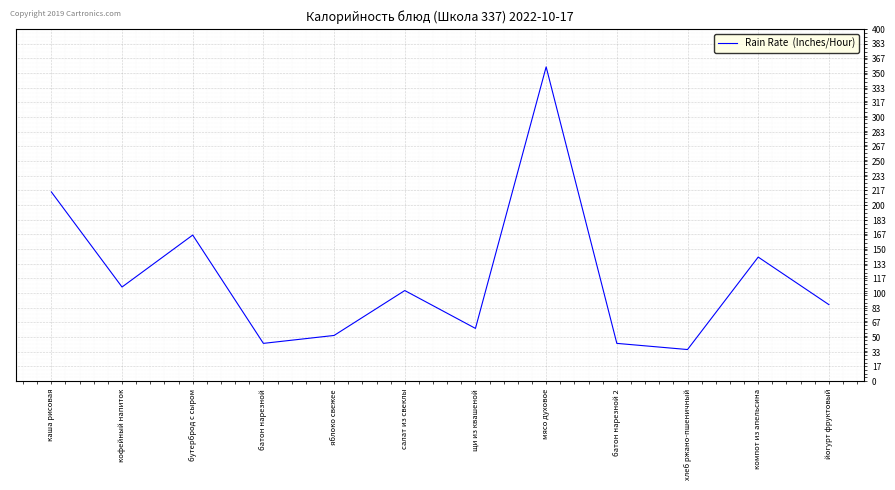

What is the change in value from кофейный напиток to хлеб ржано-пшеничный?

-71